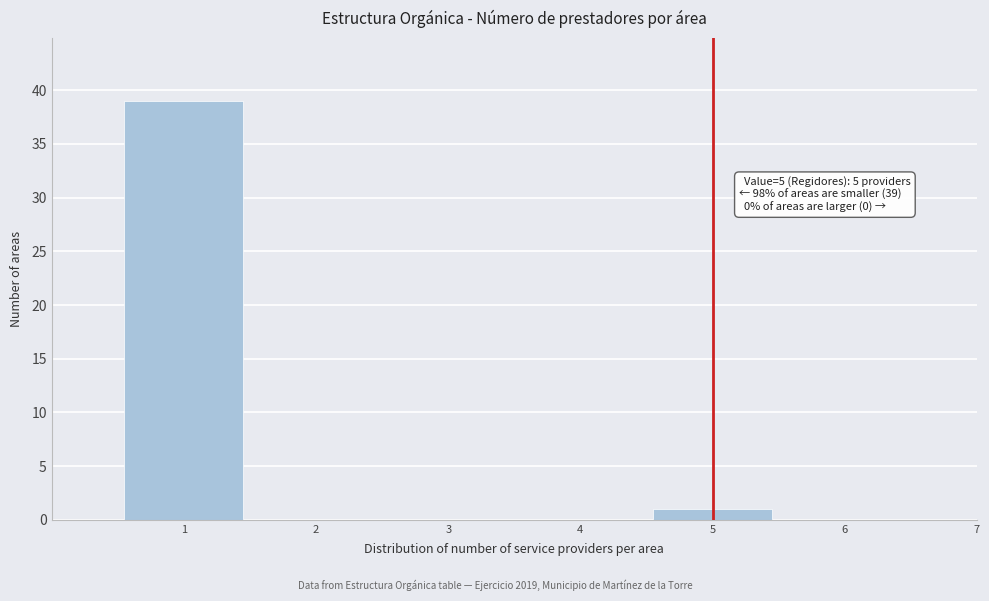

Over which range of the x-axis is the bar tallest?

0.5 to 1.5